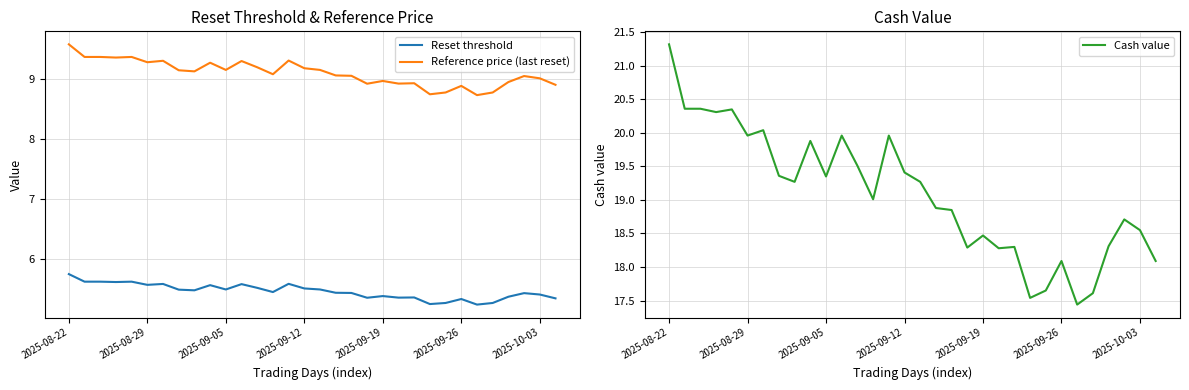

Is this an area chart (filled region under the line)?

No